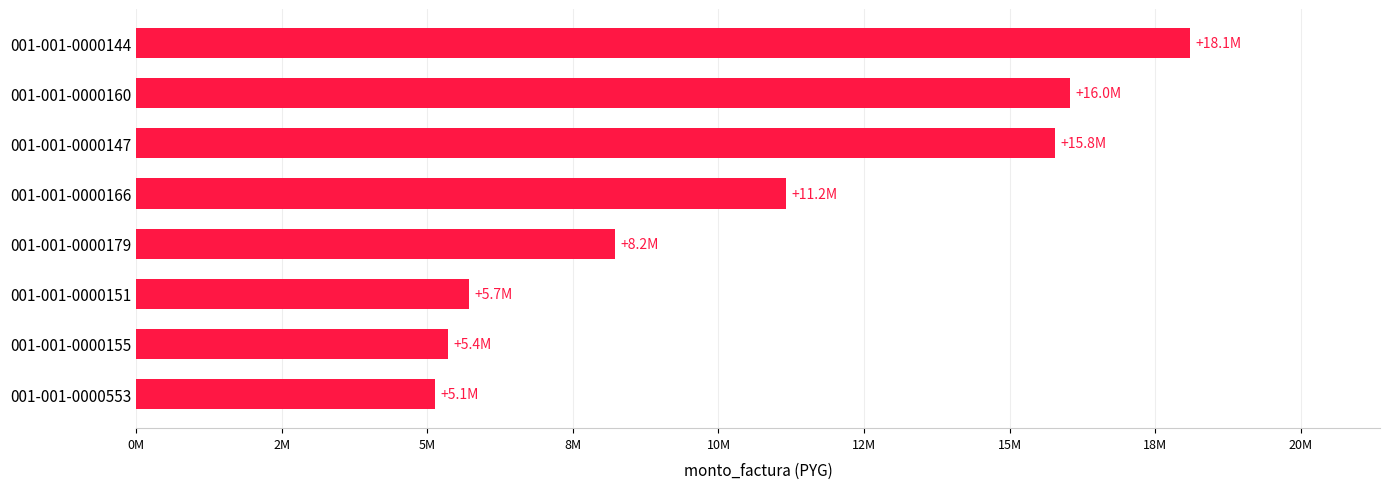

Which label corresponds to the smallest value in the chart?

001-001-0000553